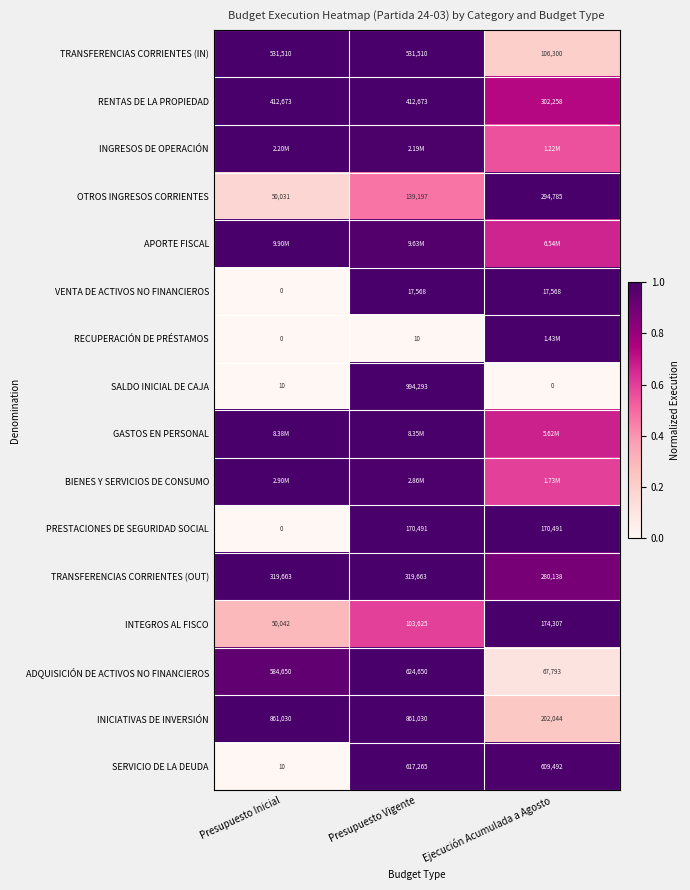

At which label is OTROS INGRESOS CORRIENTES closest to 172408?

Presupuesto Vigente